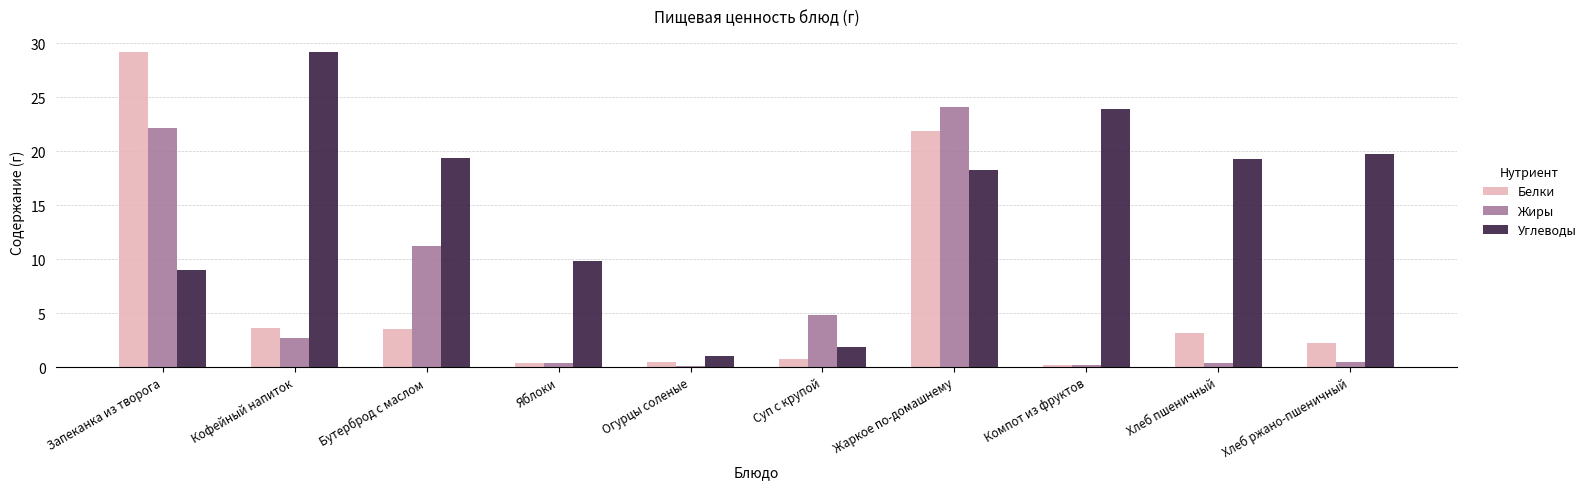

At which label does Углеводы first exceed 19?

Кофейный напиток